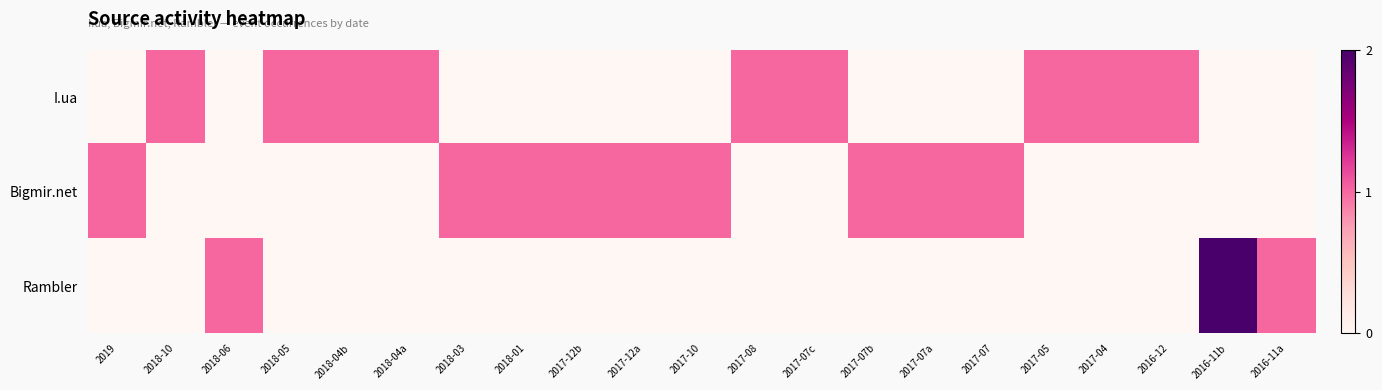

Reading left to right, transcribe all the data shown in this chart.

I.ua: 2019=0	2018-10=1	2018-06=0	2018-05=1	2018-04b=1	2018-04a=1	2018-03=0	2018-01=0	2017-12b=0	2017-12a=0	2017-10=0	2017-08=1	2017-07c=1	2017-07b=0	2017-07a=0	2017-07=0	2017-05=1	2017-04=1	2016-12=1	2016-11b=0	2016-11a=0
Bigmir.net: 2019=1	2018-10=0	2018-06=0	2018-05=0	2018-04b=0	2018-04a=0	2018-03=1	2018-01=1	2017-12b=1	2017-12a=1	2017-10=1	2017-08=0	2017-07c=0	2017-07b=1	2017-07a=1	2017-07=1	2017-05=0	2017-04=0	2016-12=0	2016-11b=0	2016-11a=0
Rambler: 2019=0	2018-10=0	2018-06=1	2018-05=0	2018-04b=0	2018-04a=0	2018-03=0	2018-01=0	2017-12b=0	2017-12a=0	2017-10=0	2017-08=0	2017-07c=0	2017-07b=0	2017-07a=0	2017-07=0	2017-05=0	2017-04=0	2016-12=0	2016-11b=2	2016-11a=1